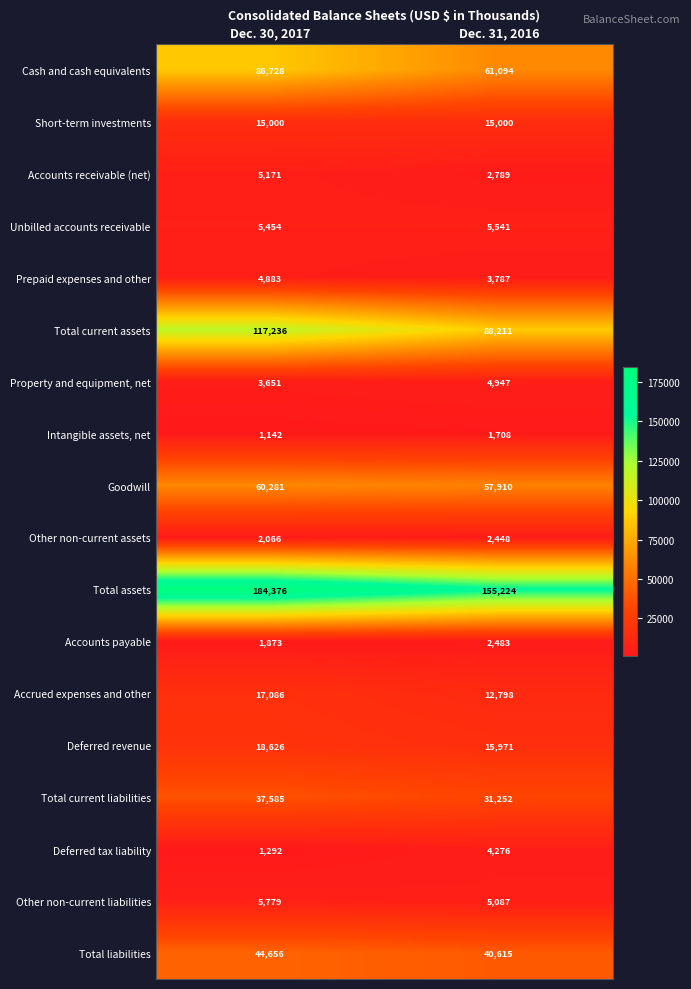

What is the smallest value displayed?

1142